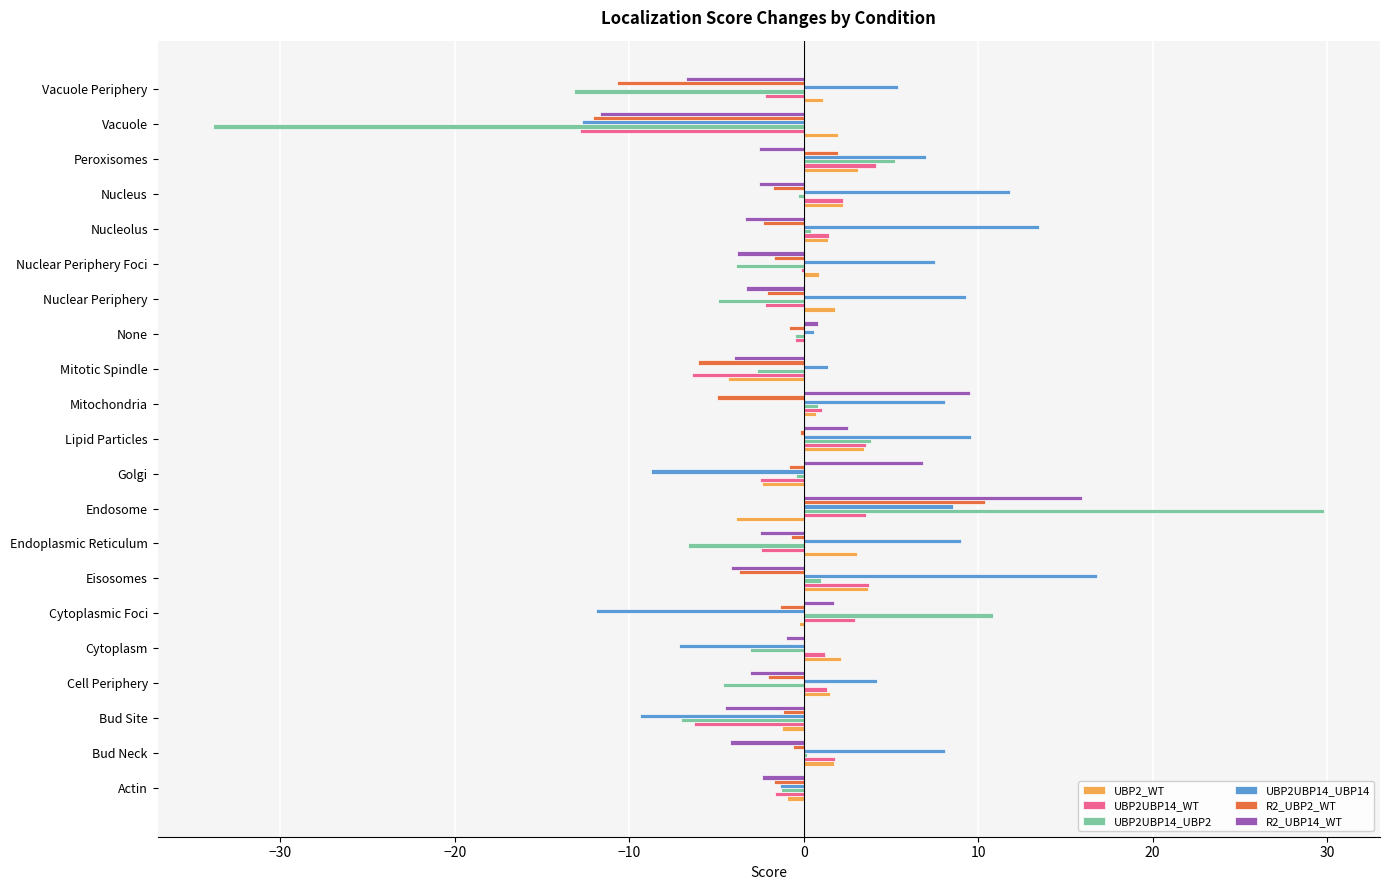

Which series has the widest spread of values?

UBP2UBP14_UBP2